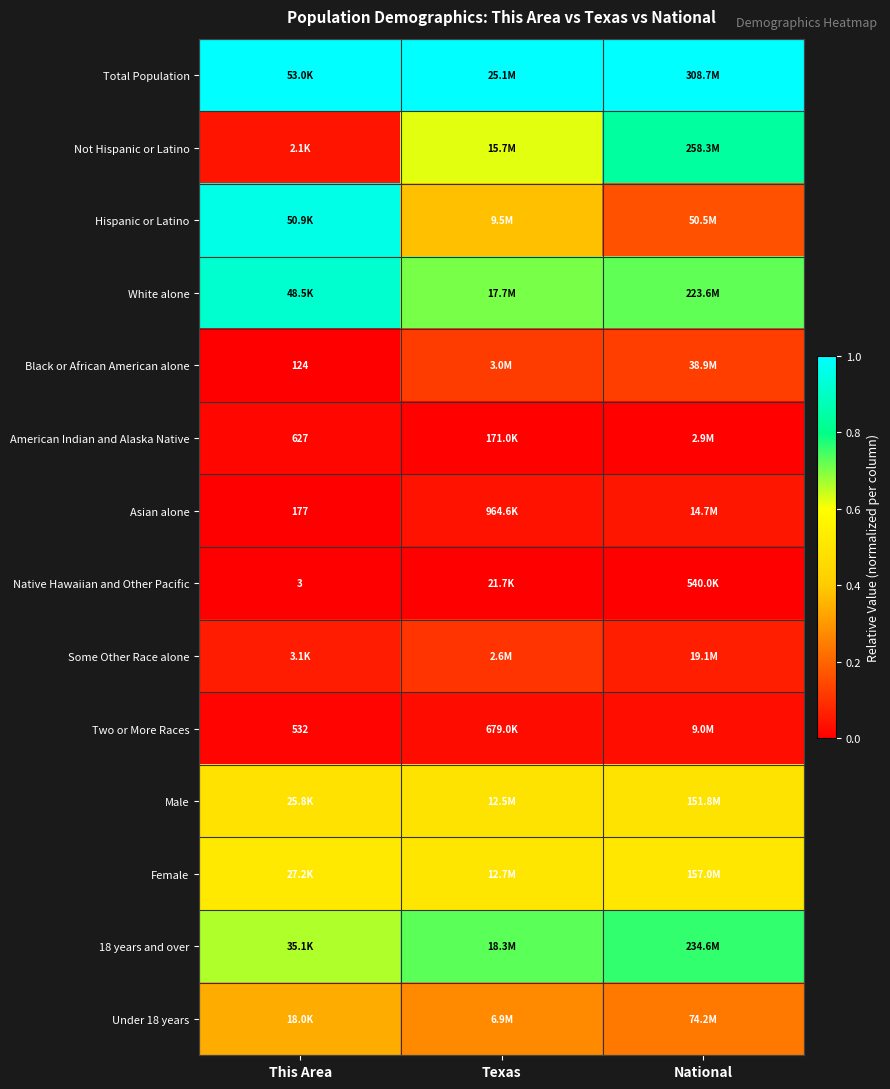

The 18 years and over series shows 0.7 at Texas. True or false?

True